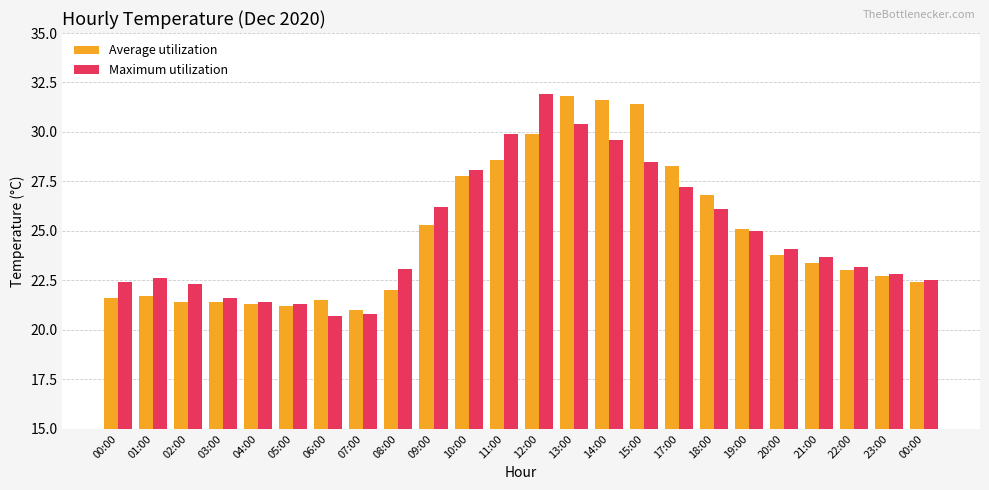

What is the sum of the Average utilization values at 12:00 and 10:00?

57.7